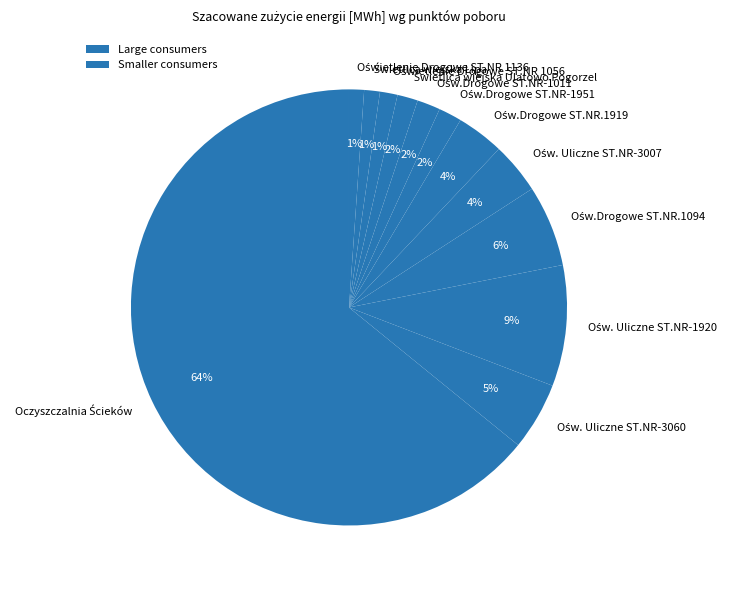

To the nearest percent, what is the average slice percentage?

8%